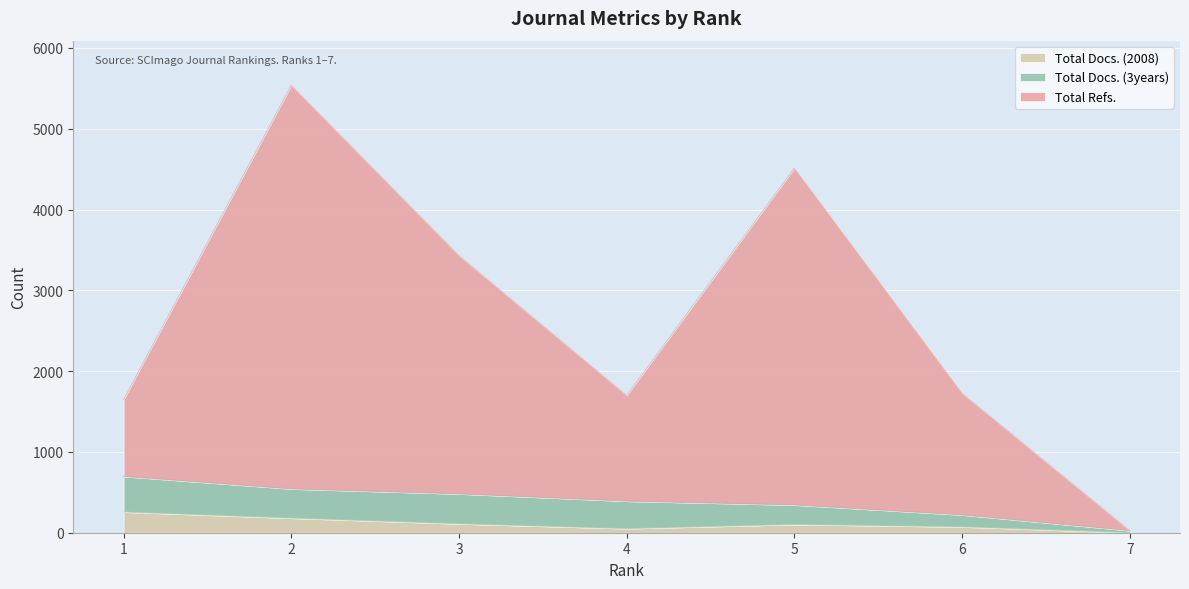

What is the value of the Total Docs. (2008) point at the 2nd from the left?

180